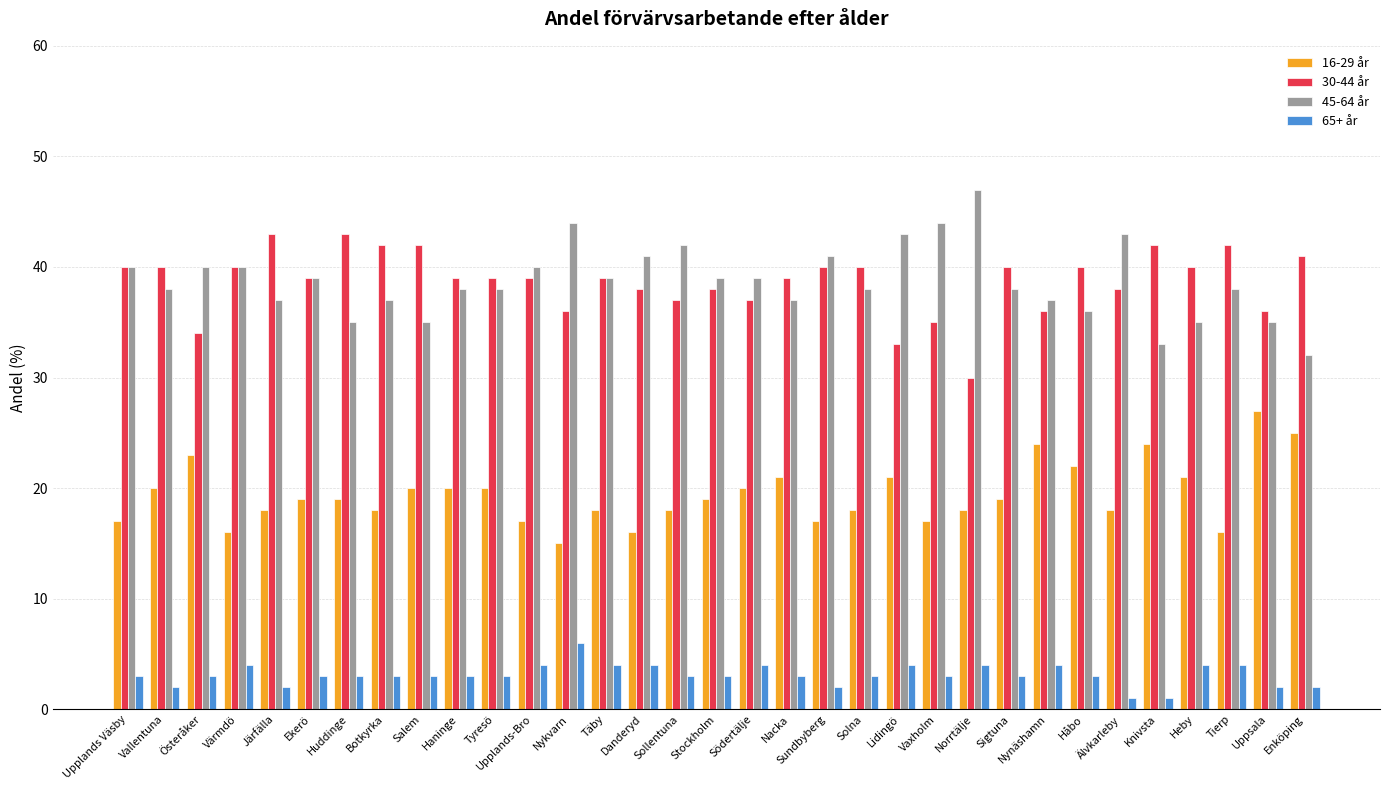

Reading left to right, what are all the values shown in this chart?

16-29 år: Upplands Väsby=17	Vallentuna=20	Österåker=23	Värmdö=16	Järfälla=18	Ekerö=19	Huddinge=19	Botkyrka=18	Salem=20	Haninge=20	Tyresö=20	Upplands-Bro=17	Nykvarn=15	Täby=18	Danderyd=16	Sollentuna=18	Stockholm=19	Södertälje=20	Nacka=21	Sundbyberg=17	Solna=18	Lidingö=21	Vaxholm=17	Norrtälje=18	Sigtuna=19	Nynäshamn=24	Håbo=22	Älvkarleby=18	Knivsta=24	Heby=21	Tierp=16	Uppsala=27	Enköping=25
30-44 år: Upplands Väsby=40	Vallentuna=40	Österåker=34	Värmdö=40	Järfälla=43	Ekerö=39	Huddinge=43	Botkyrka=42	Salem=42	Haninge=39	Tyresö=39	Upplands-Bro=39	Nykvarn=36	Täby=39	Danderyd=38	Sollentuna=37	Stockholm=38	Södertälje=37	Nacka=39	Sundbyberg=40	Solna=40	Lidingö=33	Vaxholm=35	Norrtälje=30	Sigtuna=40	Nynäshamn=36	Håbo=40	Älvkarleby=38	Knivsta=42	Heby=40	Tierp=42	Uppsala=36	Enköping=41
45-64 år: Upplands Väsby=40	Vallentuna=38	Österåker=40	Värmdö=40	Järfälla=37	Ekerö=39	Huddinge=35	Botkyrka=37	Salem=35	Haninge=38	Tyresö=38	Upplands-Bro=40	Nykvarn=44	Täby=39	Danderyd=41	Sollentuna=42	Stockholm=39	Södertälje=39	Nacka=37	Sundbyberg=41	Solna=38	Lidingö=43	Vaxholm=44	Norrtälje=47	Sigtuna=38	Nynäshamn=37	Håbo=36	Älvkarleby=43	Knivsta=33	Heby=35	Tierp=38	Uppsala=35	Enköping=32
65+ år: Upplands Väsby=3	Vallentuna=2	Österåker=3	Värmdö=4	Järfälla=2	Ekerö=3	Huddinge=3	Botkyrka=3	Salem=3	Haninge=3	Tyresö=3	Upplands-Bro=4	Nykvarn=6	Täby=4	Danderyd=4	Sollentuna=3	Stockholm=3	Södertälje=4	Nacka=3	Sundbyberg=2	Solna=3	Lidingö=4	Vaxholm=3	Norrtälje=4	Sigtuna=3	Nynäshamn=4	Håbo=3	Älvkarleby=1	Knivsta=1	Heby=4	Tierp=4	Uppsala=2	Enköping=2